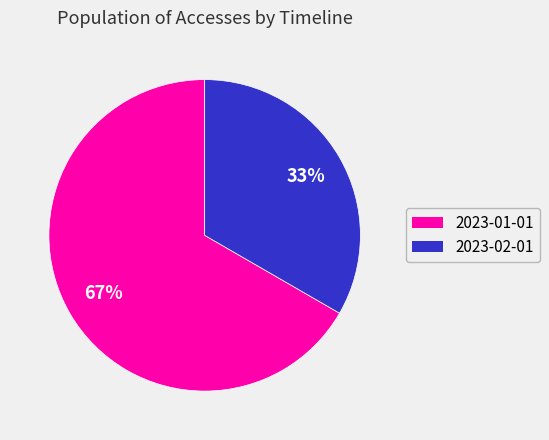

Between 2023-01-01 and 2023-02-01, which is larger?

2023-01-01